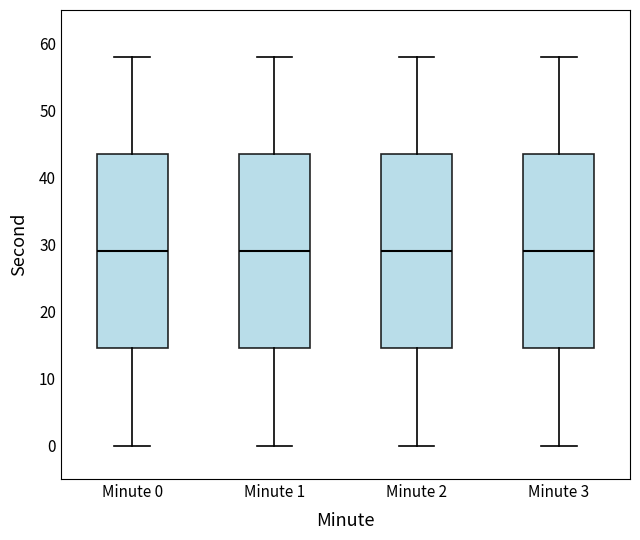

Reading left to right, transcribe this box plot: for each box, give where its median line is, the range the box spans, and where its two whiskers end, as read against the y-axis. The values are not printed on the chart, so give them approximately, as read against the axis.

Minute 0: median 29, box 15 to 44, whiskers 0 to 58
Minute 1: median 29, box 15 to 44, whiskers 0 to 58
Minute 2: median 29, box 15 to 44, whiskers 0 to 58
Minute 3: median 29, box 15 to 44, whiskers 0 to 58